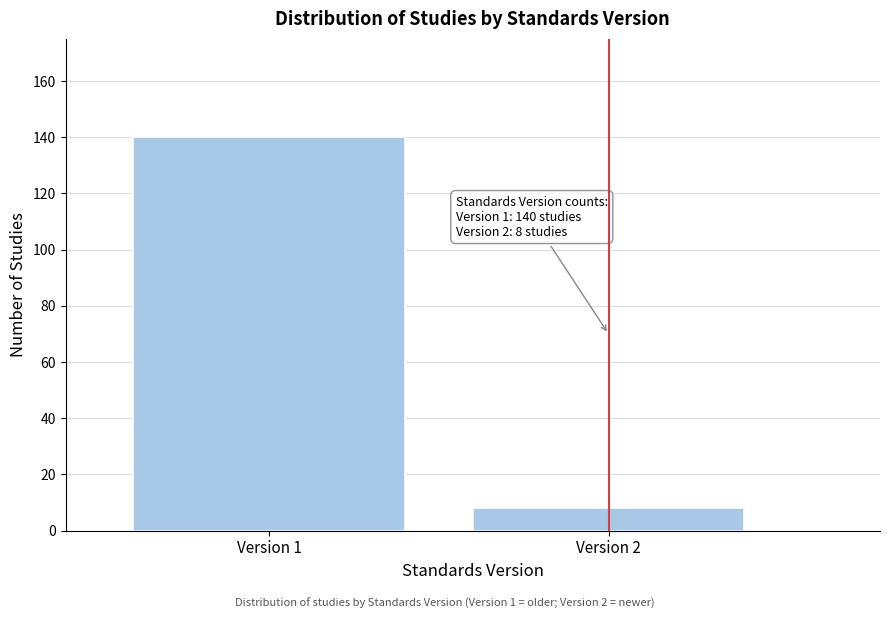

Reading right to left, extract all data points from this chart.

8	140